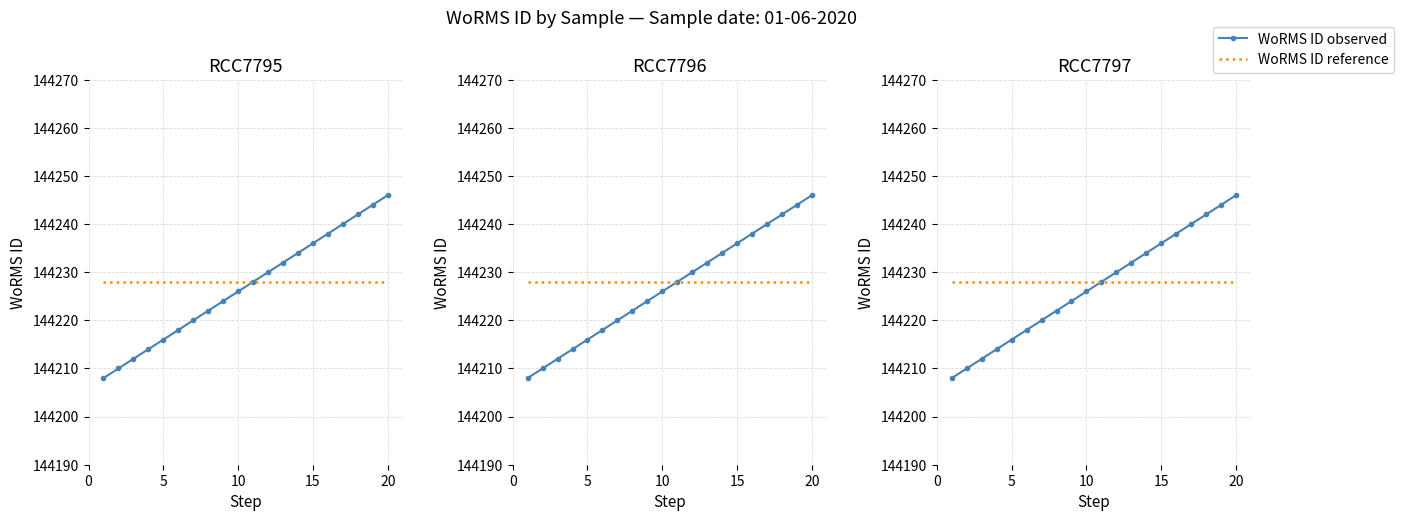

What is the maximum value shown in the chart?

144246